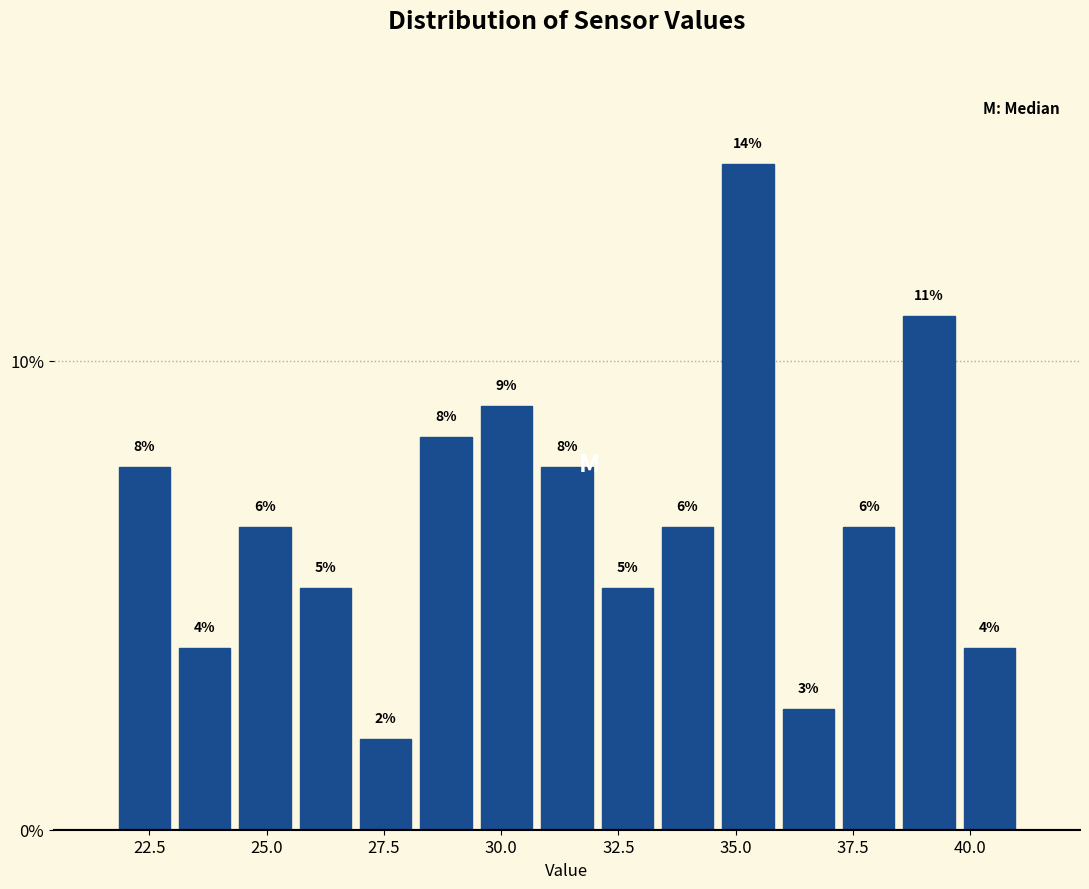

Read against the x-axis, roughly where is the centre of the tallest bar?

35.5